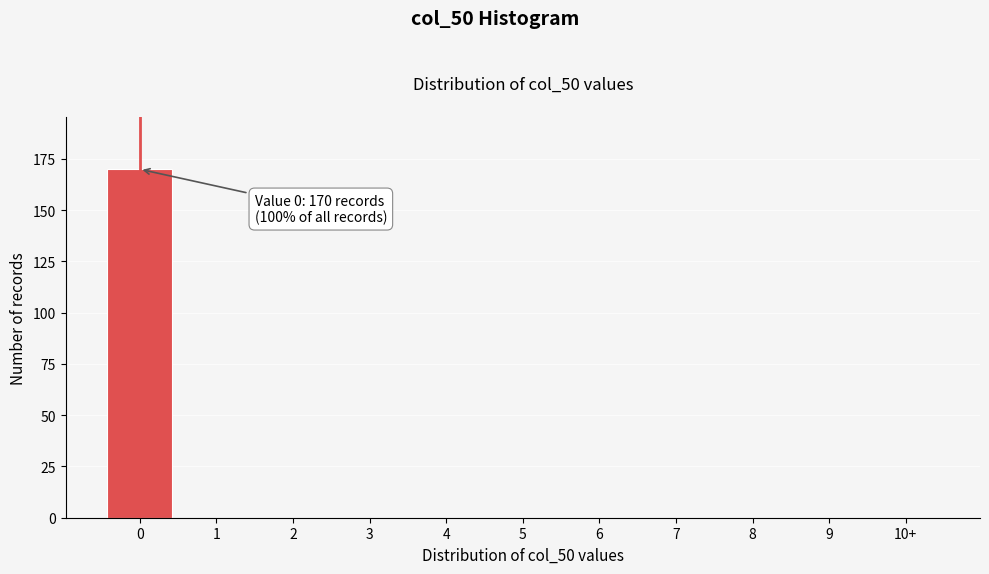

Reading left to right, transcribe all the data shown in this chart.

0=170	1=0	2=0	3=0	4=0	5=0	6=0	7=0	8=0	9=0	10+=0